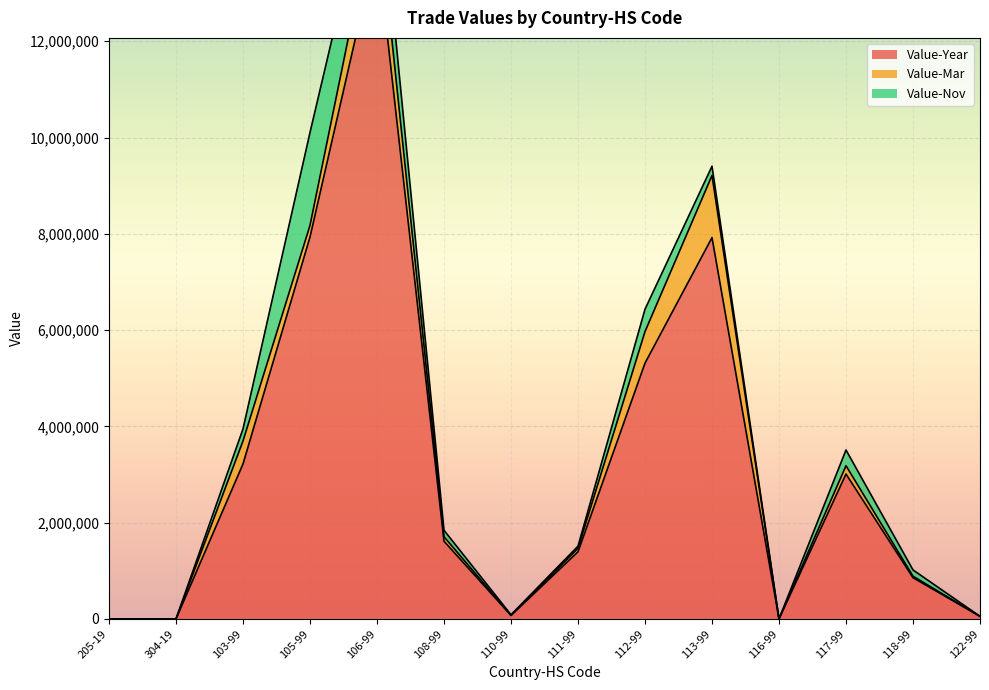

Is the value of Value-Year at 304-19 greater than the value of Value-Mar at 116-99?

Yes